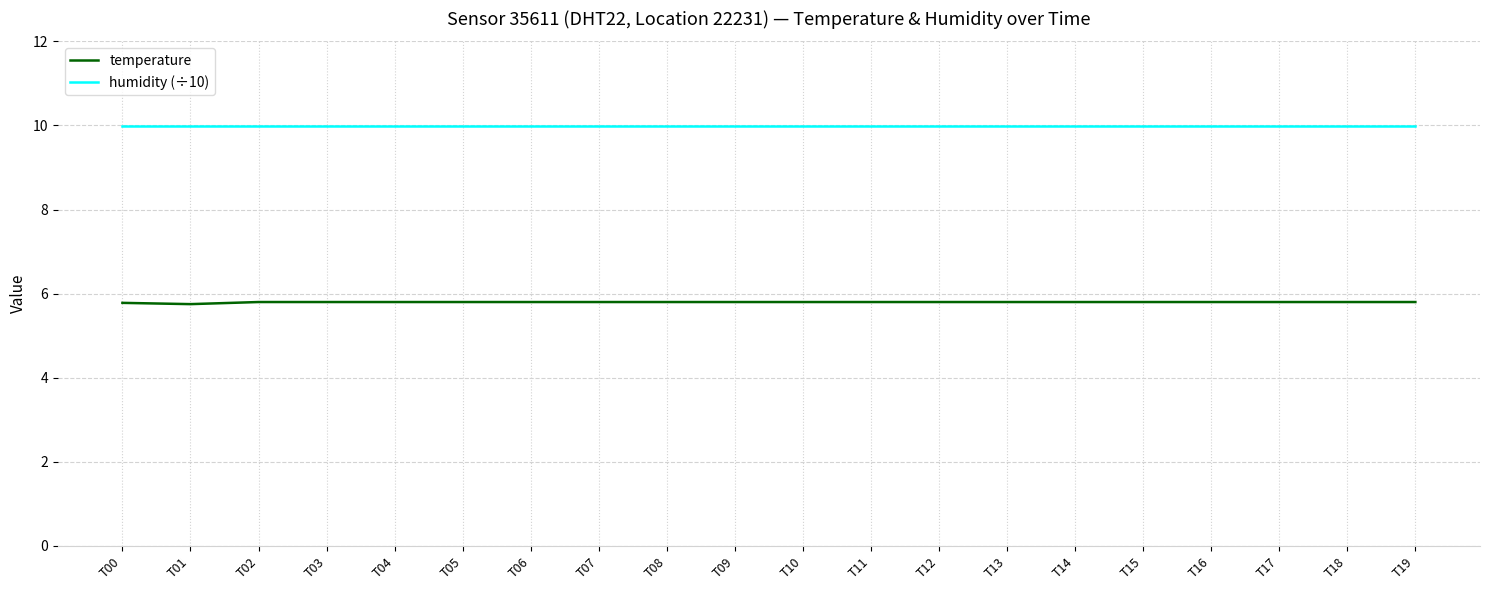

What is the difference between the highest and lowest values at T09?

4.2